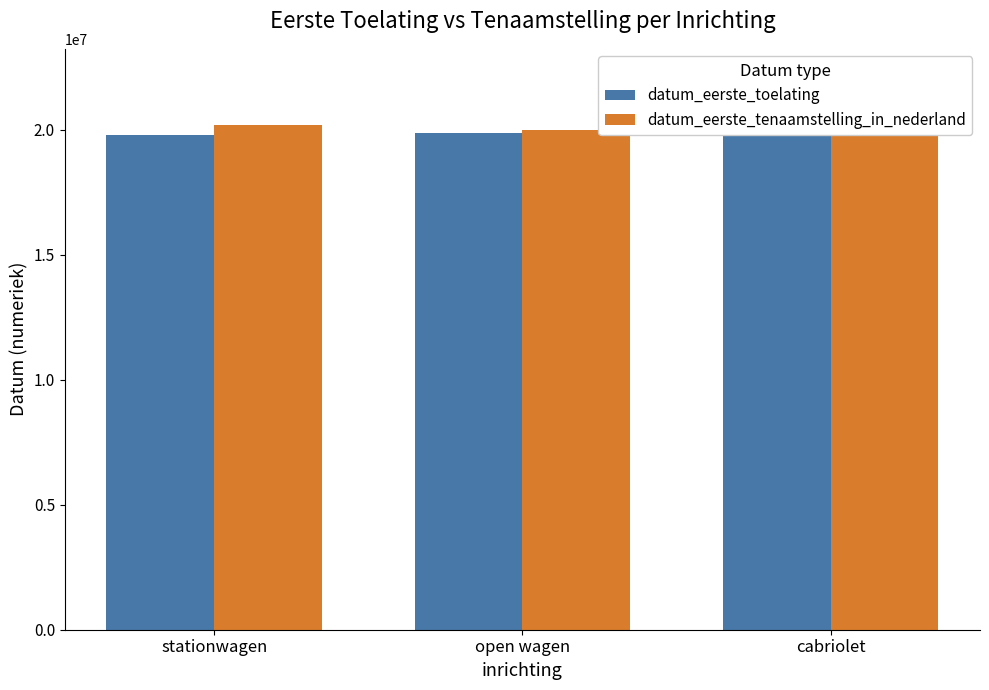

What is the average value of the datum_eerste_tenaamstelling_in_nederland series?

20126003.3